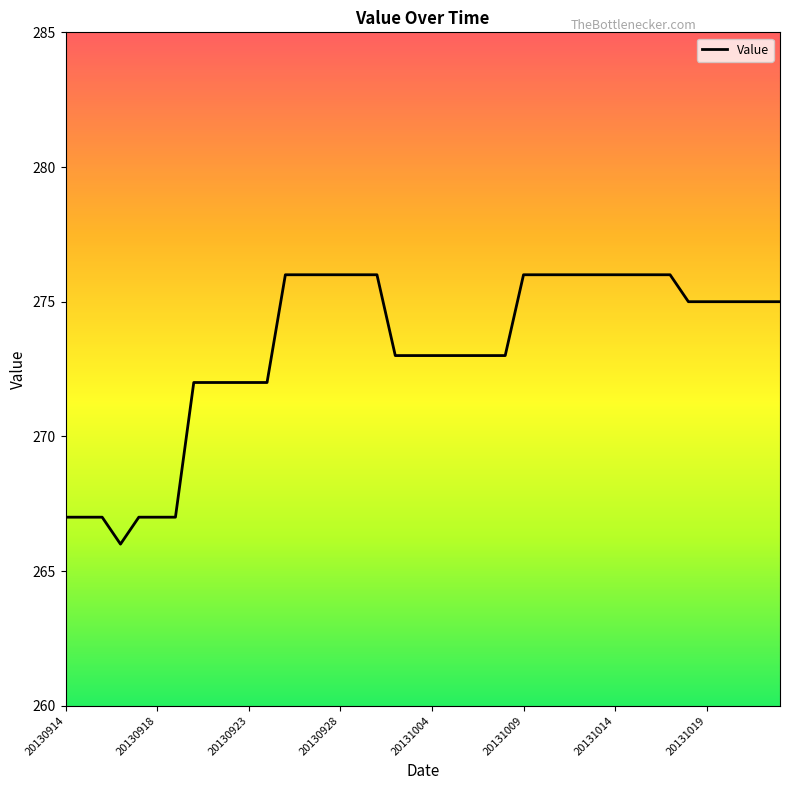

What is the greatest value displayed?

276